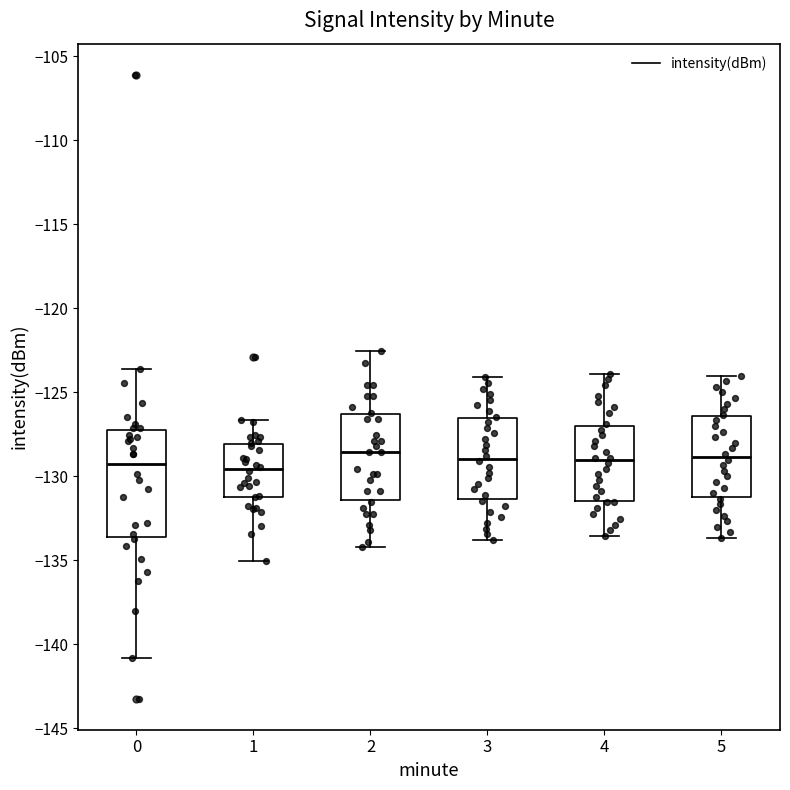

Reading left to right, transcribe this box plot: for each box, give where its median line is, the range the box spans, and where its two whiskers end, as read against the y-axis. The values are not printed on the chart, so give them approximately, as read against the axis.

0: median -129.5, box -133.5 to -127.5, whiskers -141.0 to -123.5
1: median -129.5, box -131.0 to -128.0, whiskers -135.0 to -126.5
2: median -128.5, box -131.5 to -126.5, whiskers -134.0 to -122.5
3: median -129.0, box -131.5 to -126.5, whiskers -134.0 to -124.0
4: median -129.0, box -131.5 to -127.0, whiskers -133.5 to -124.0
5: median -129.0, box -131.5 to -126.5, whiskers -133.5 to -124.0